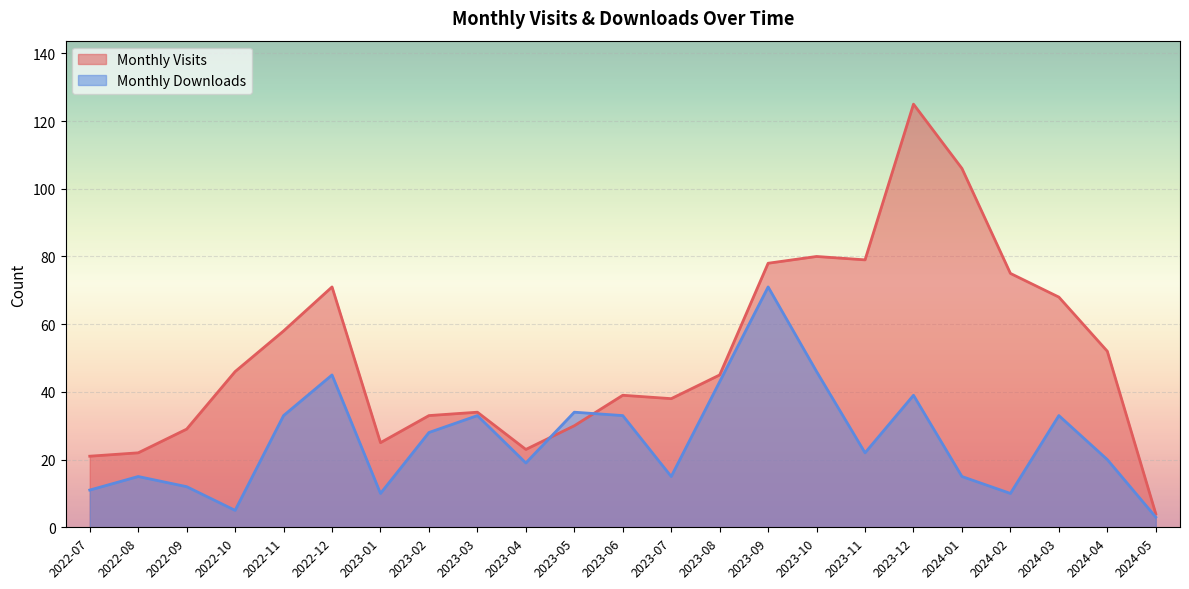

Between 2023-05 and 2023-09, which is larger?

2023-09